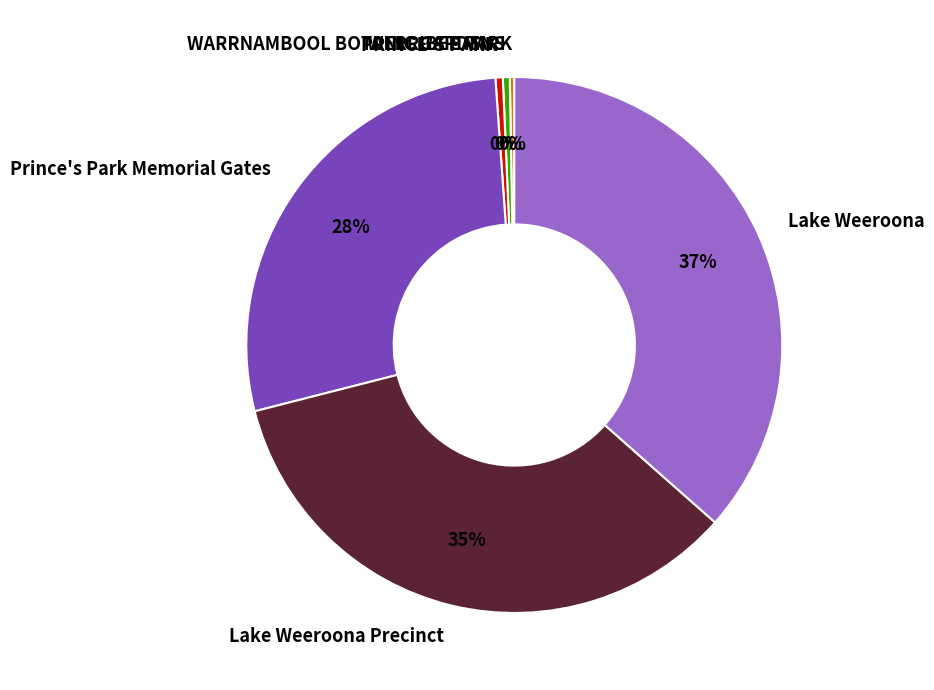

Is it true that Lake Weeroona Precinct is 49% of the pie?

False